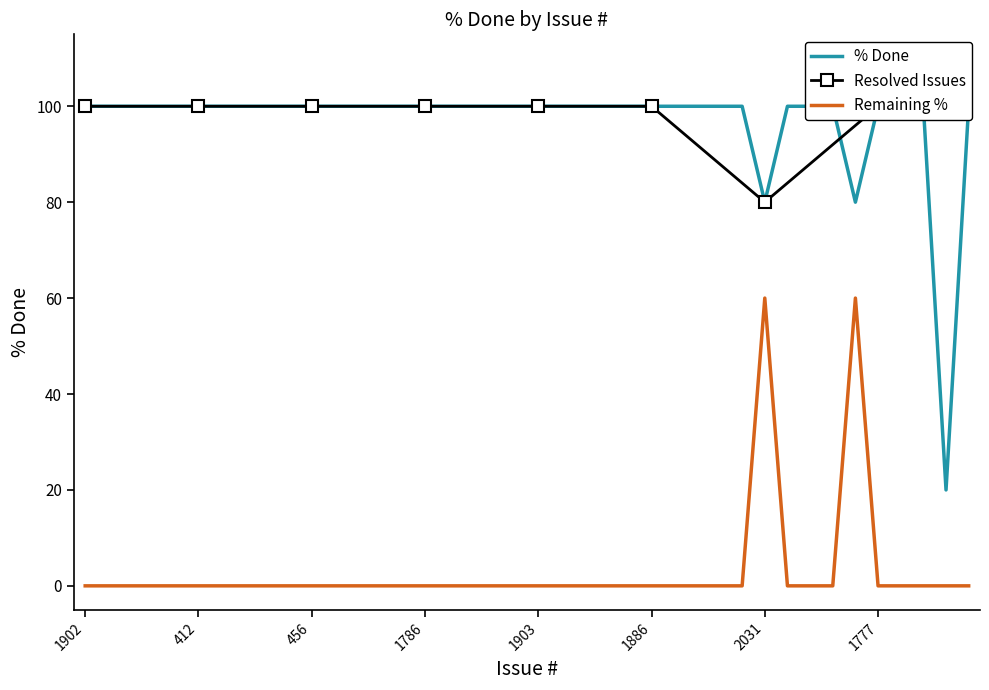

How many interior local valleys (lower than both neighbors) does the data have?

3